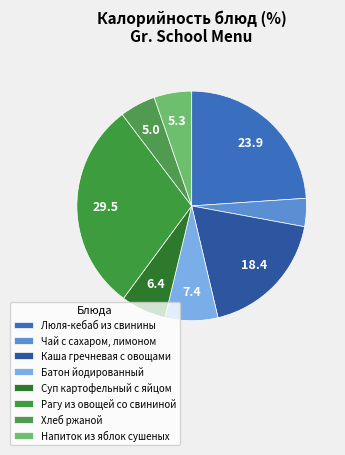

What is the ratio of the value at Напиток из яблок сушеных to the value at Чай с сахаром, лимоном?

1.3